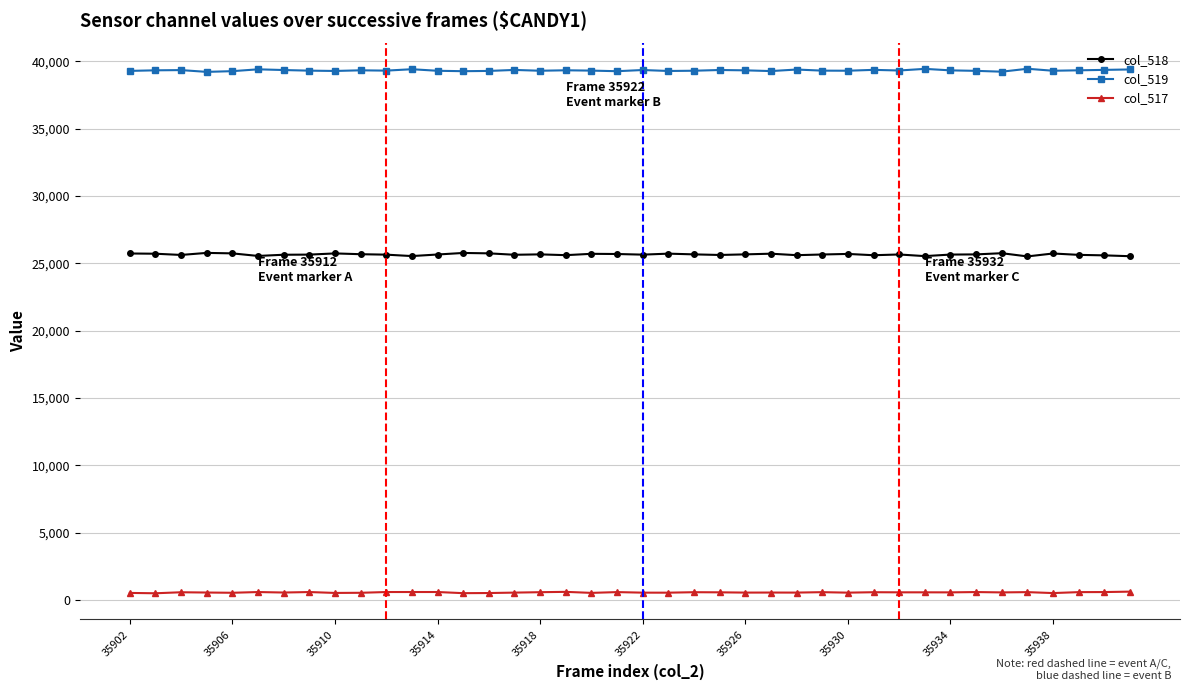

How many values in the col_517 series are below 571?

20